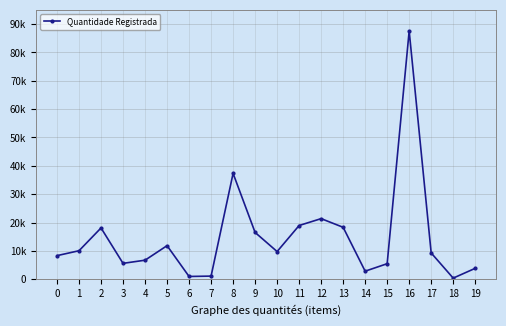

Where is the first local minimum?

3